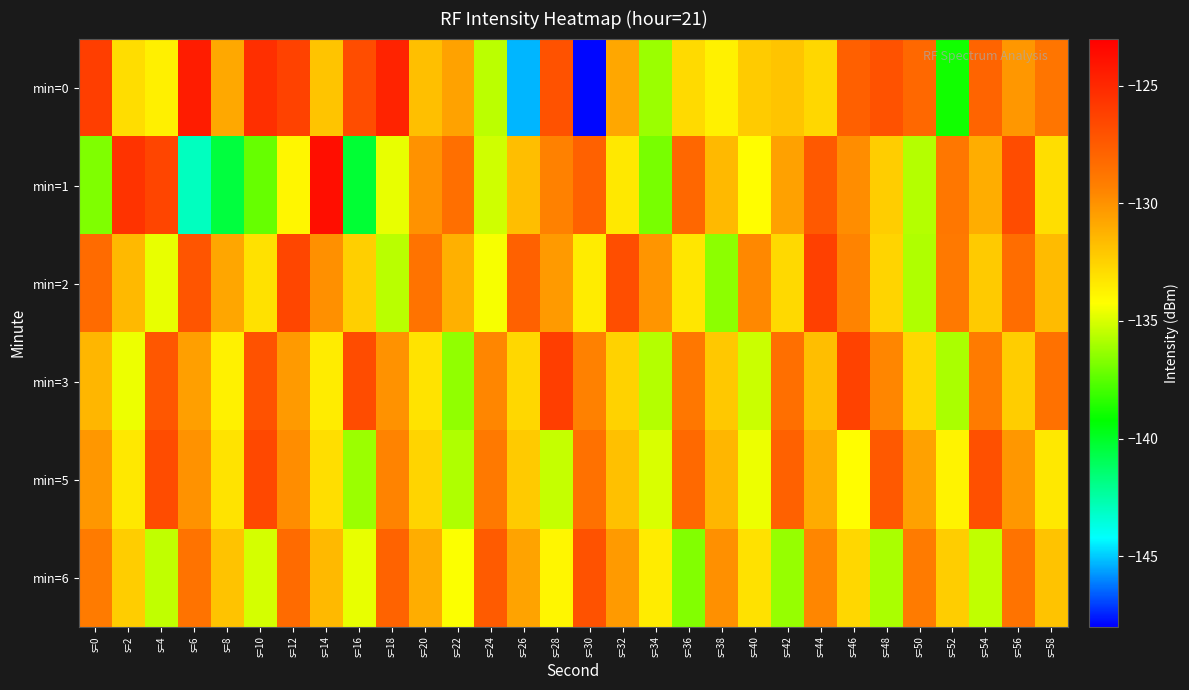

What is the spread (max minus min) of values at s=28?

9.3